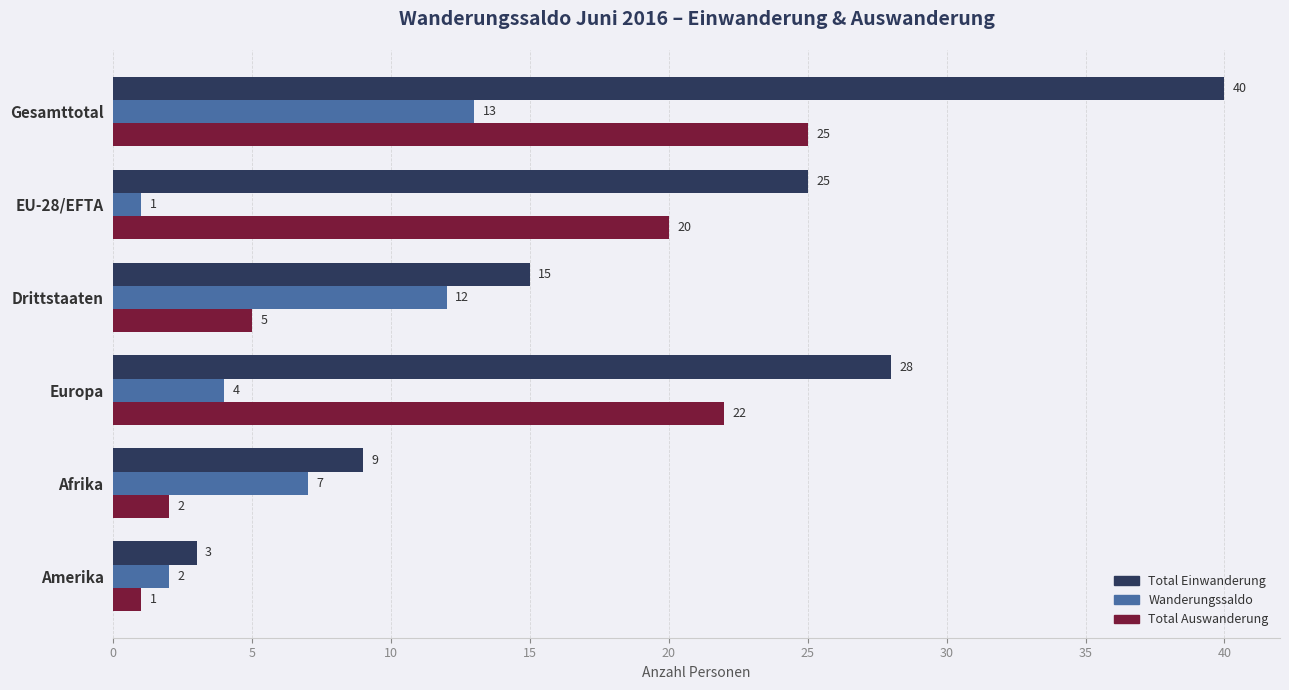

List the series in order of their overall mean, highest first.

Total Einwanderung, Total Auswanderung, Wanderungssaldo